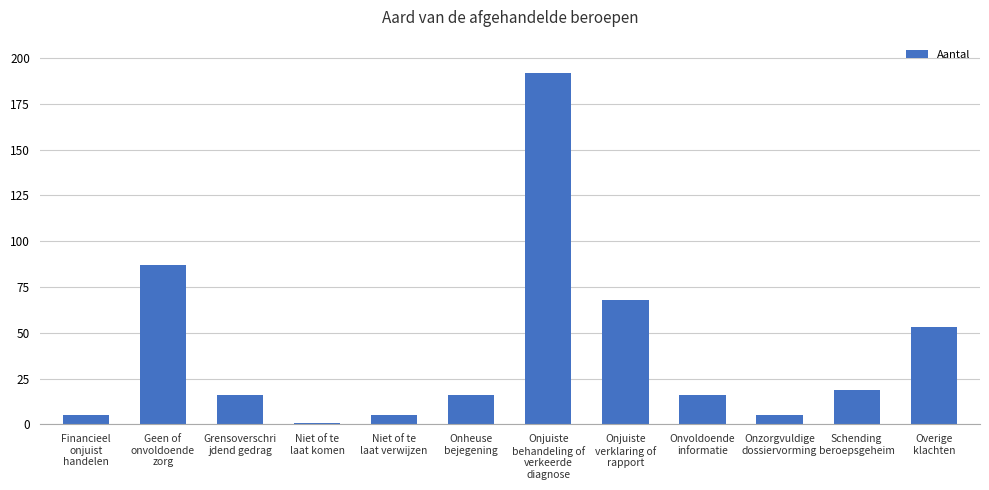

What is the change in value from Niet of te
laat komen to Niet of te
laat verwijzen?

+4